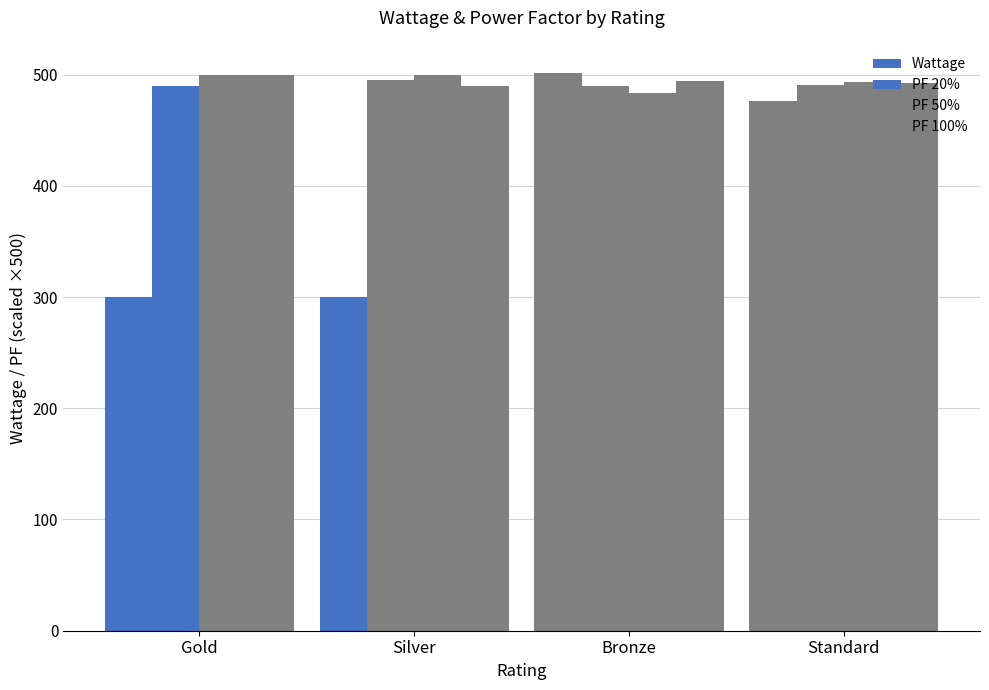

How many data points does each series have?

4